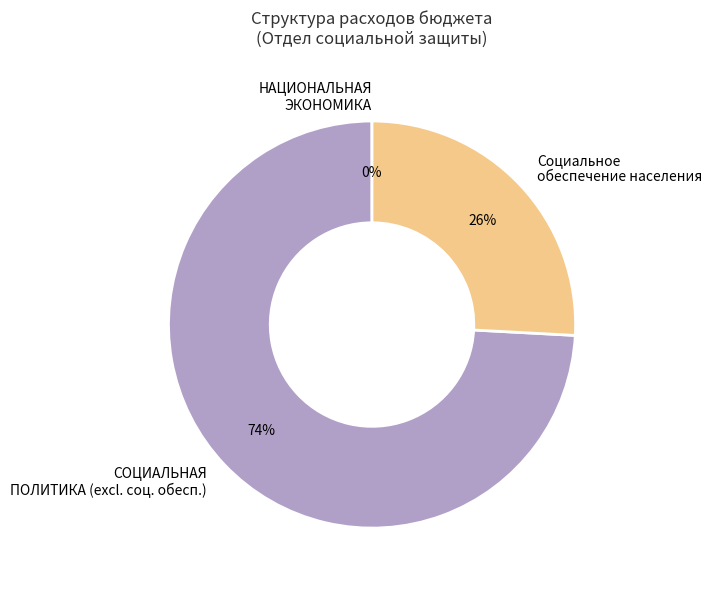

Which slice is the largest?

СОЦИАЛЬНАЯ ПОЛИТИКА